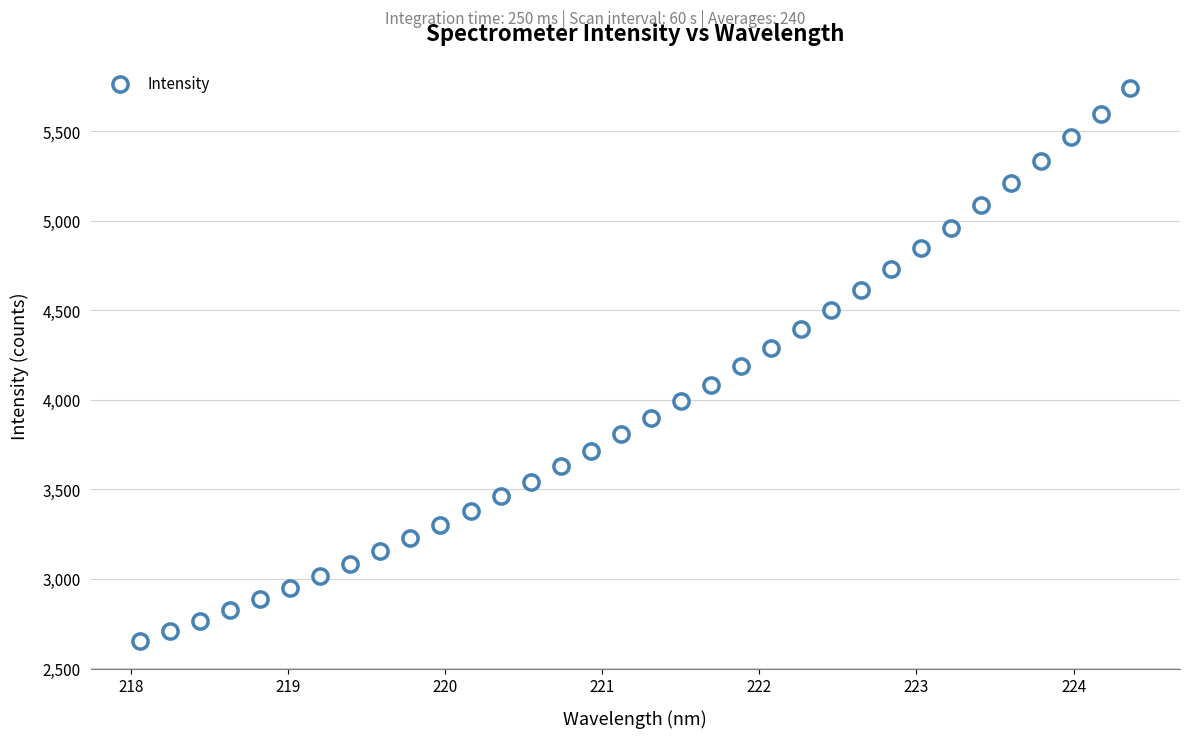

What is the range of X values (max minus min)?

6.3